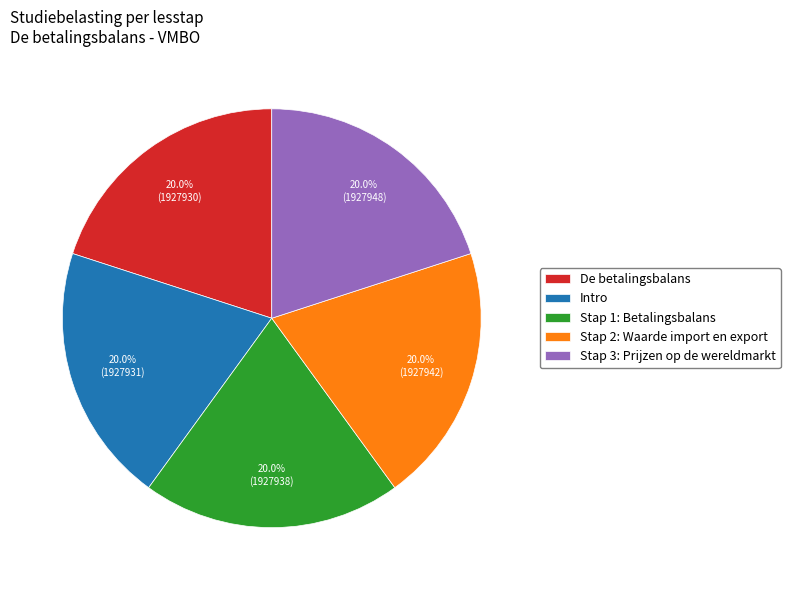

The De betalingsbalans slice represents 30% of the pie. True or false?

False